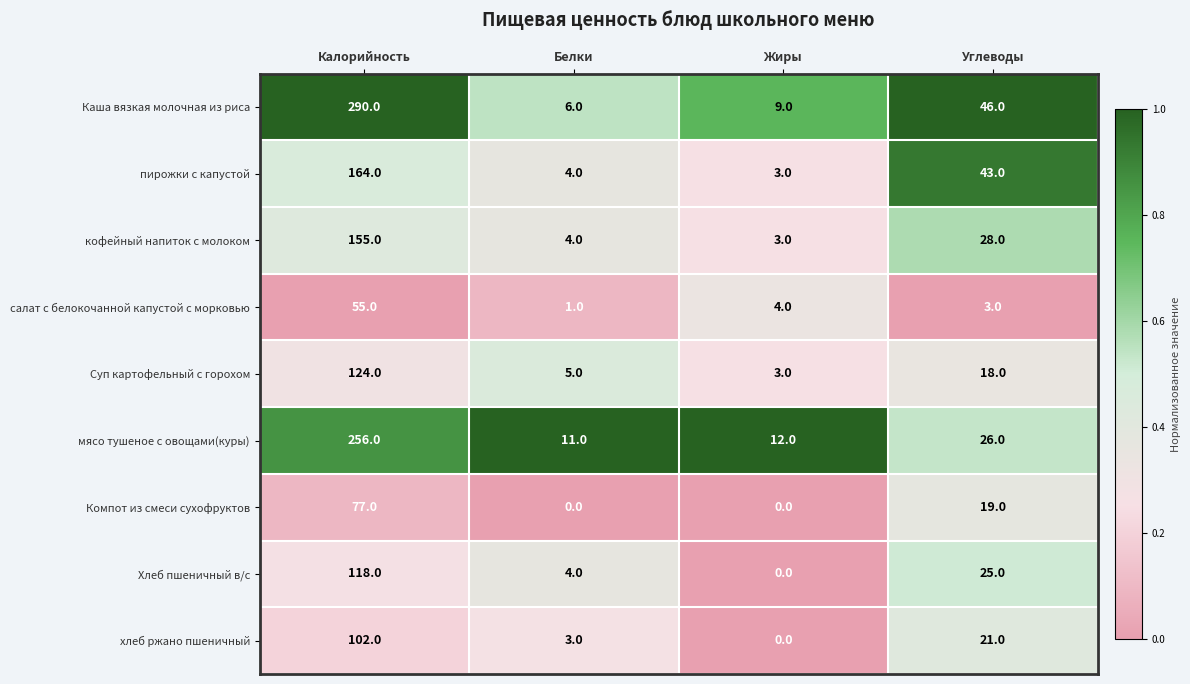

The value of кофейный напиток с молоком at Белки is 4. True or false?

True